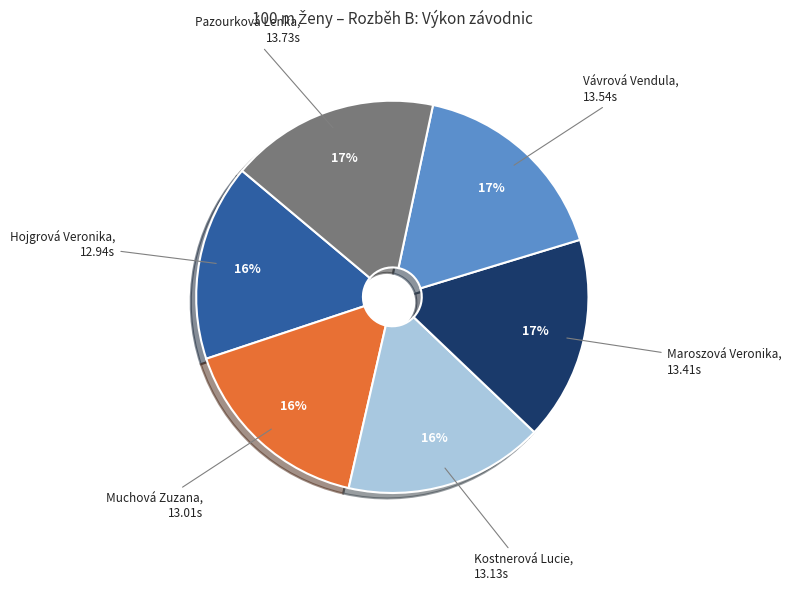

To the nearest percent, what is the difference between the largest and smallest slice percentages?

1%